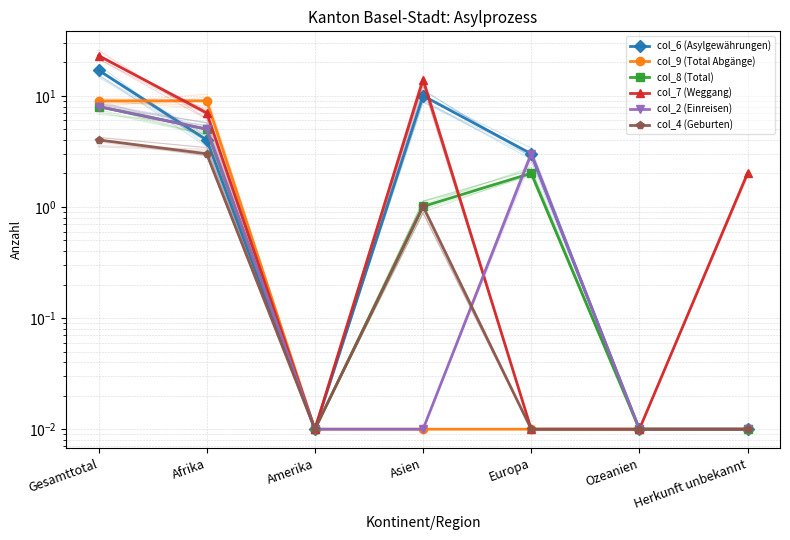

What is the label of the 5th point from the right?

Amerika